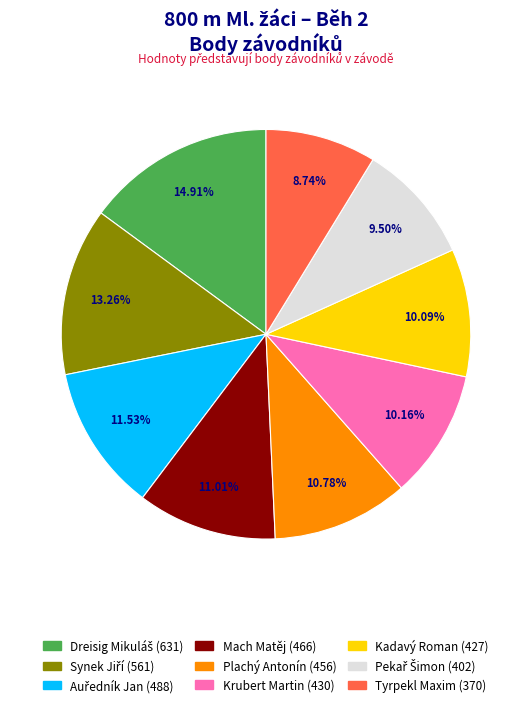

The Krubert Martin slice represents 10% of the pie. True or false?

True